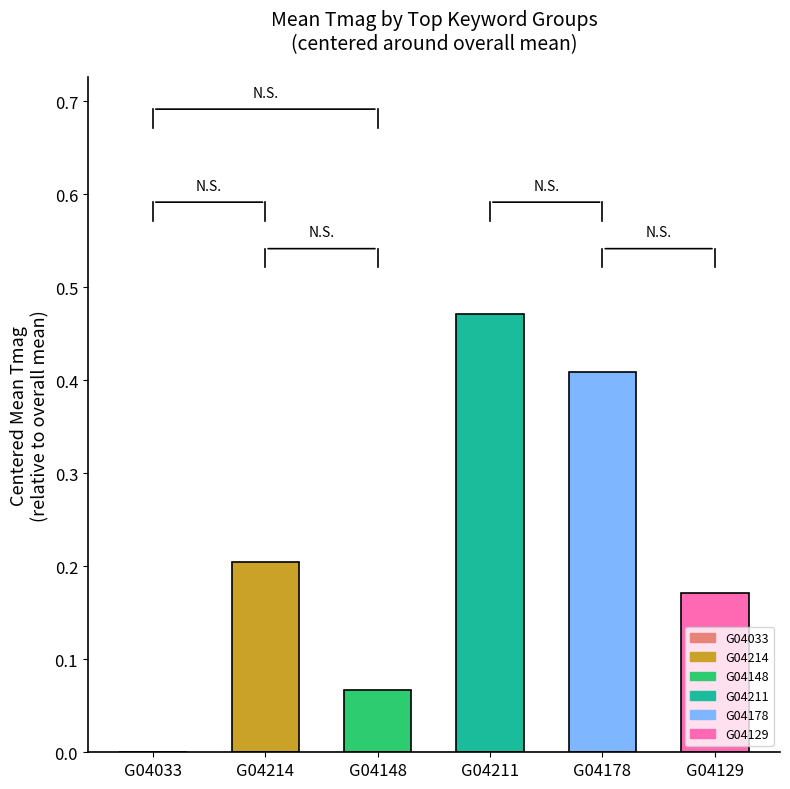

Between G04148 and G04129, which is larger?

G04129